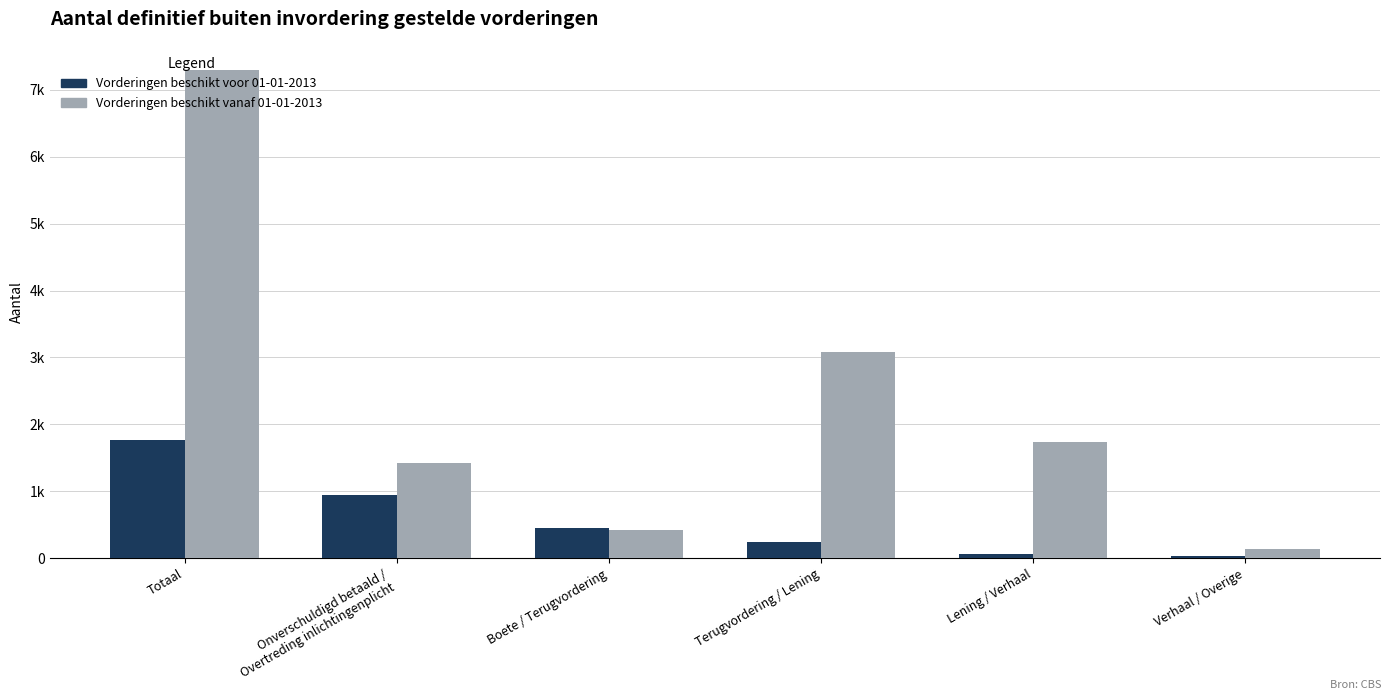

What is the difference between the Vorderingen beschikt vanaf 01-01-2013 values at Boete / Terugvordering and Lening / Verhaal?

1320